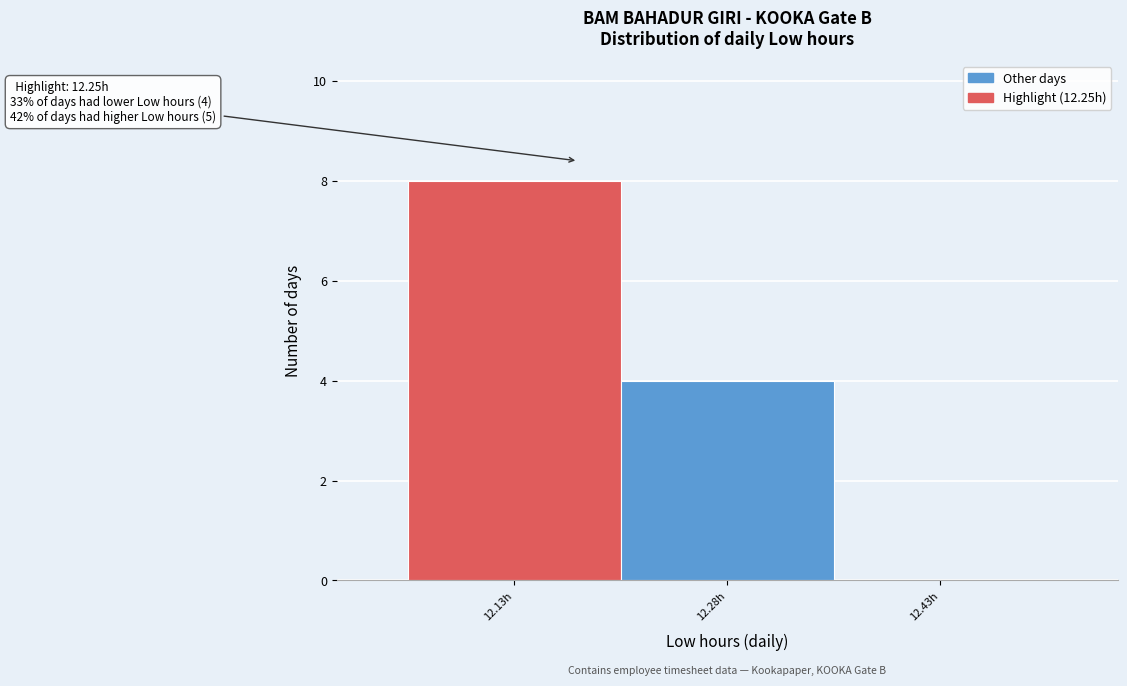

Reading right to left, what are all the values shown in this chart?

12.43h=0	12.28h=4	12.13h=8